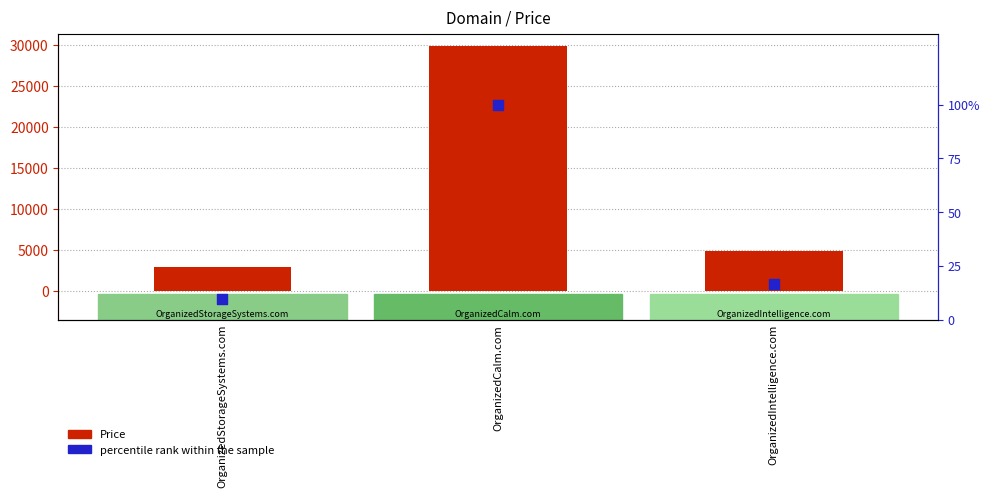

What are all the series names shown in the legend?

Price, percentile rank within the sample